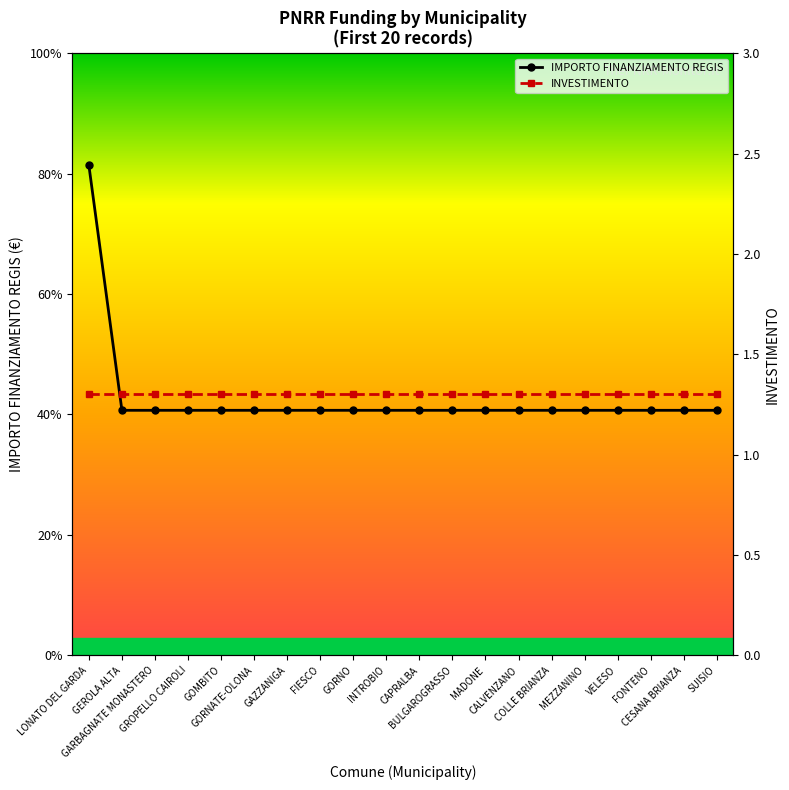

How many lines are shown in the chart?

2